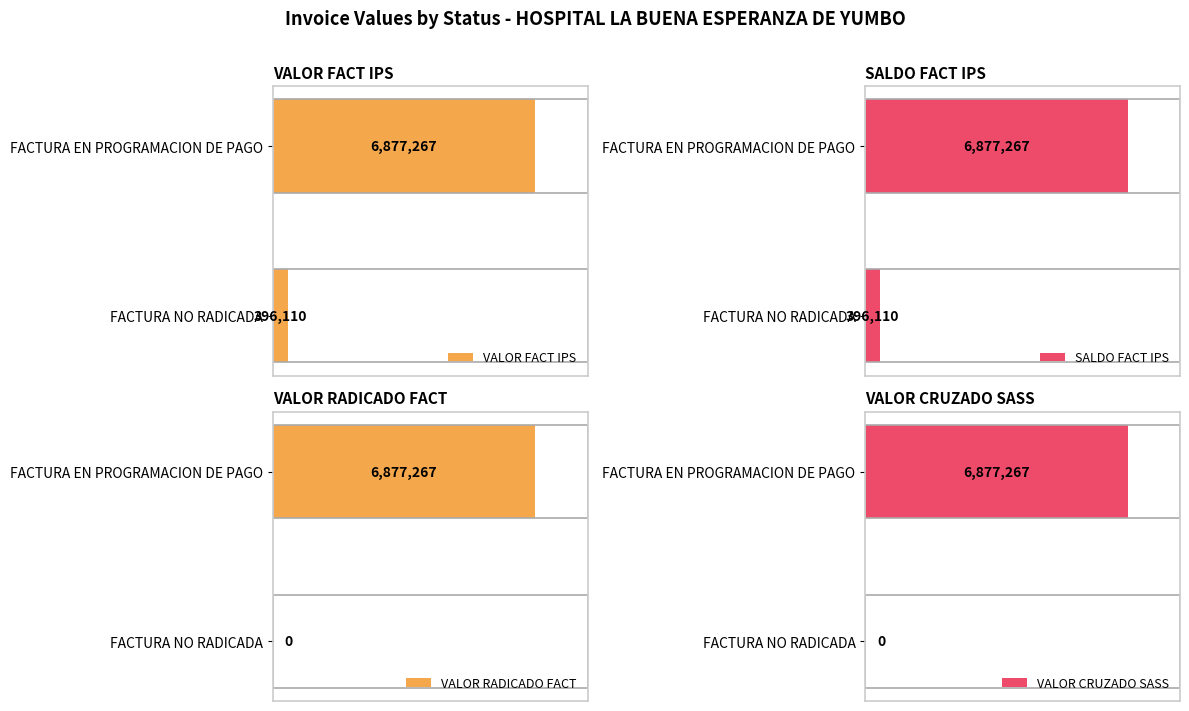

What is the difference between the maximum and minimum values in the SALDO FACT IPS series?

6481157